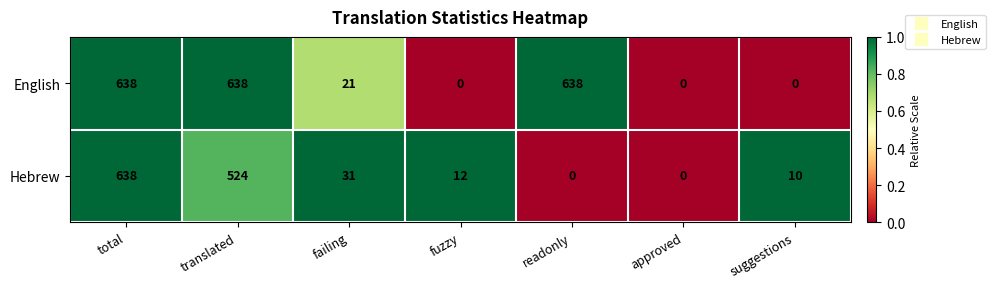

What is the highest value of the Hebrew series?

638